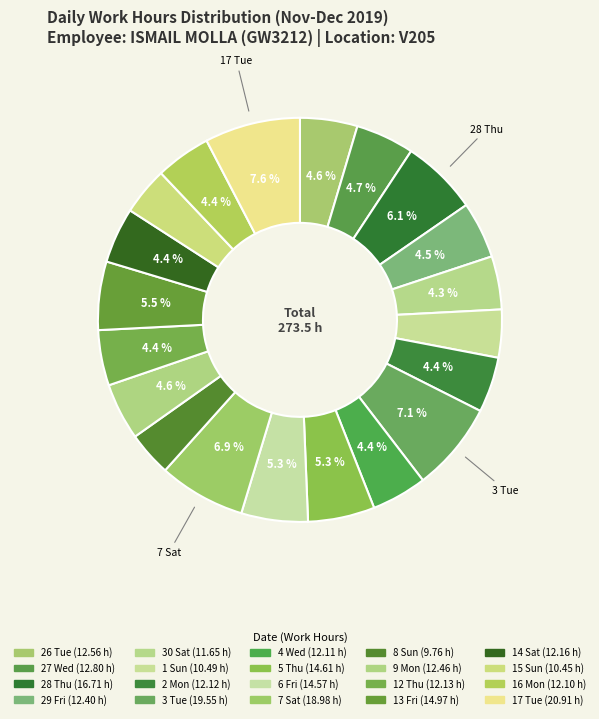

To the nearest percent, what is the average slice percentage?

5%